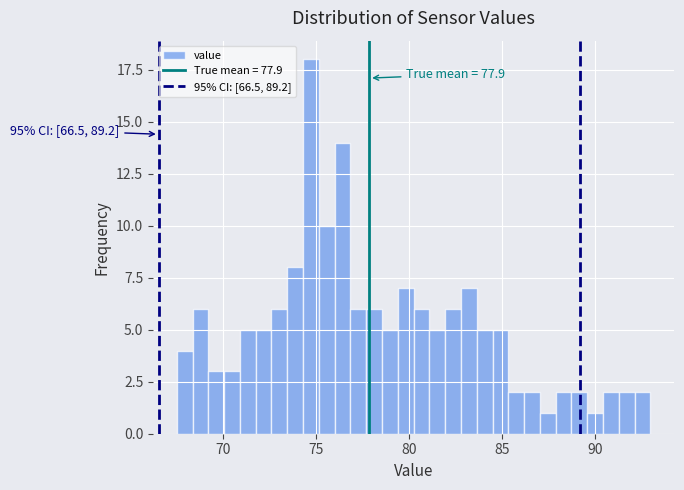

Read against the x-axis, roughly where is the centre of the tallest bar?

74.5